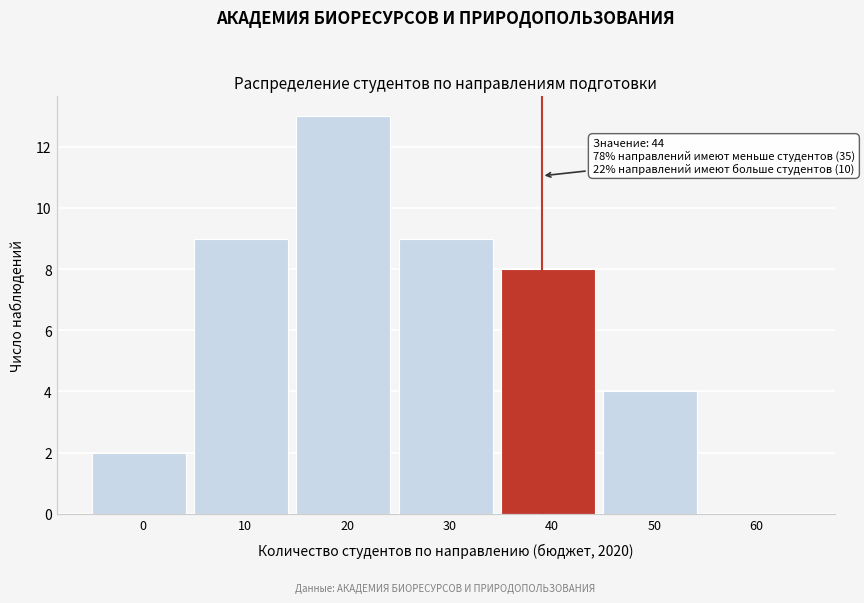

Reading right to left, transcribe all the data shown in this chart.

60=0	50=4	40=8	30=9	20=13	10=9	0=2